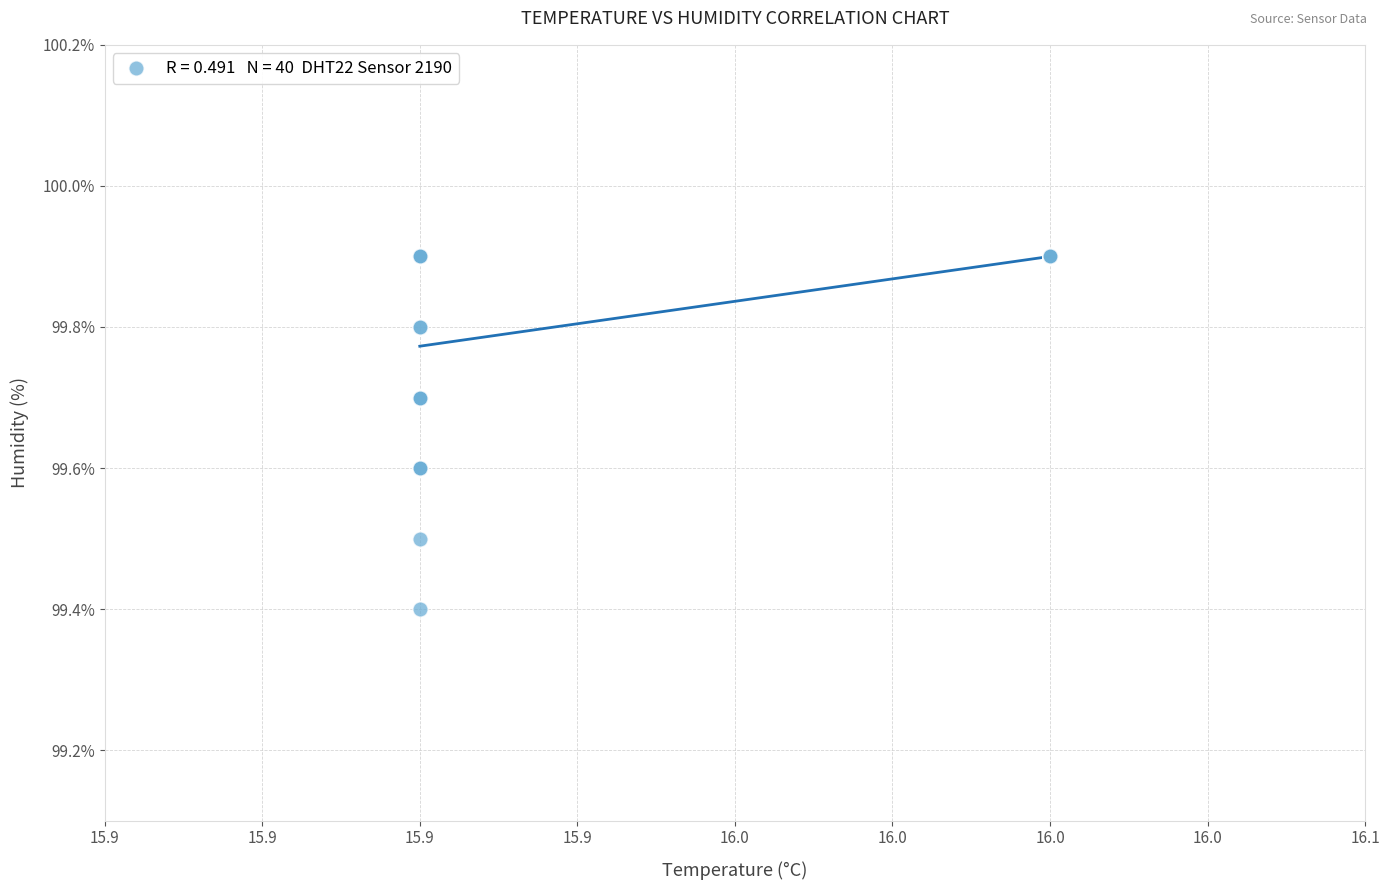

What Y value in the scatter plot is closest to 99?

99.4